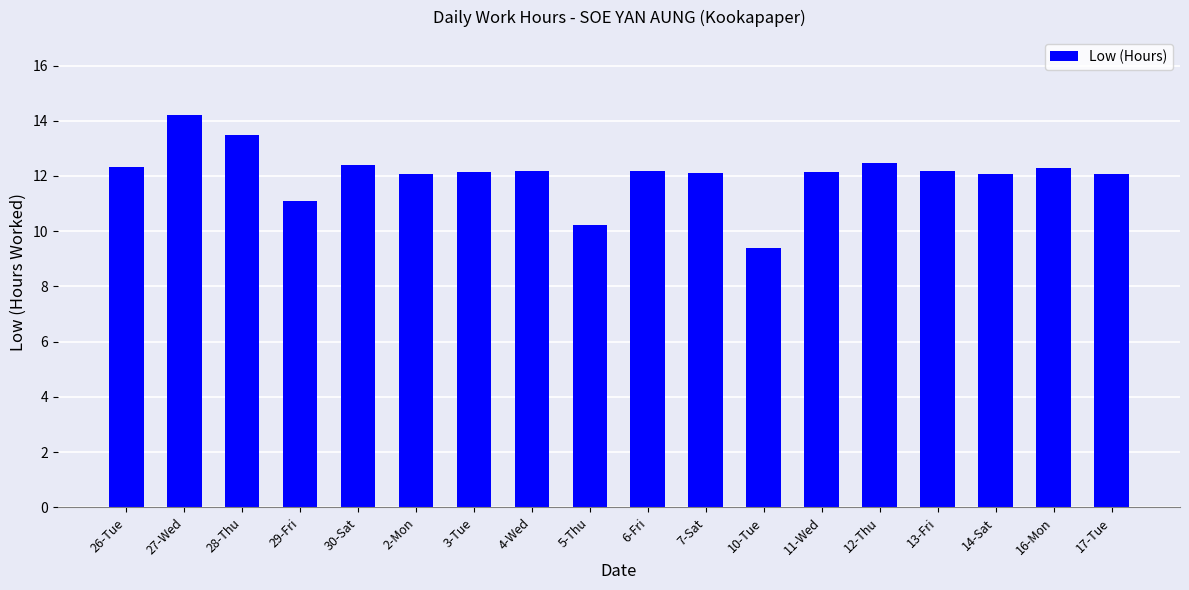

The value at 16-Mon is 12.3. True or false?

True